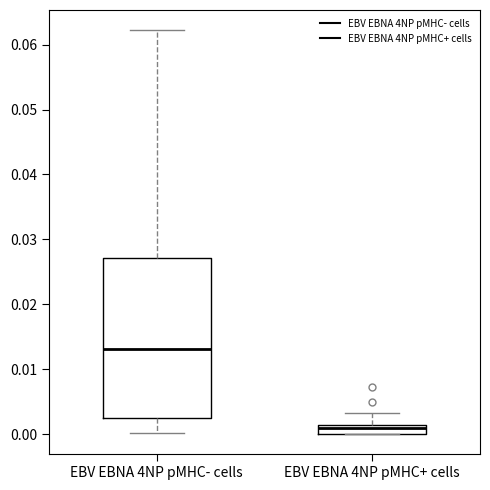

Which box's median line is the lowest?

EBV EBNA 4NP pMHC+ cells